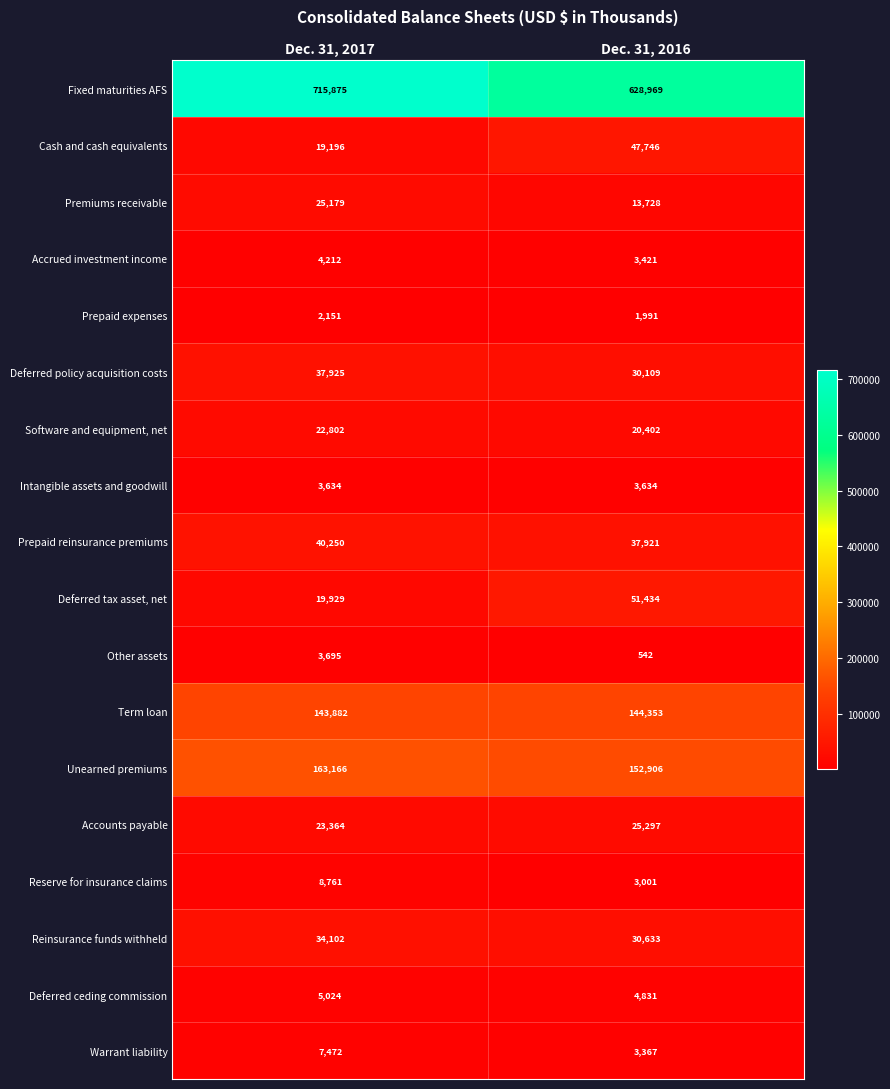

At Dec. 31, 2017, list the series in order from smallest to largest.

Prepaid expenses, Intangible assets and goodwill, Other assets, Accrued investment income, Deferred ceding commission, Warrant liability, Reserve for insurance claims, Cash and cash equivalents, Deferred tax asset, net, Software and equipment, net, Accounts payable, Premiums receivable, Reinsurance funds withheld, Deferred policy acquisition costs, Prepaid reinsurance premiums, Term loan, Unearned premiums, Fixed maturities AFS